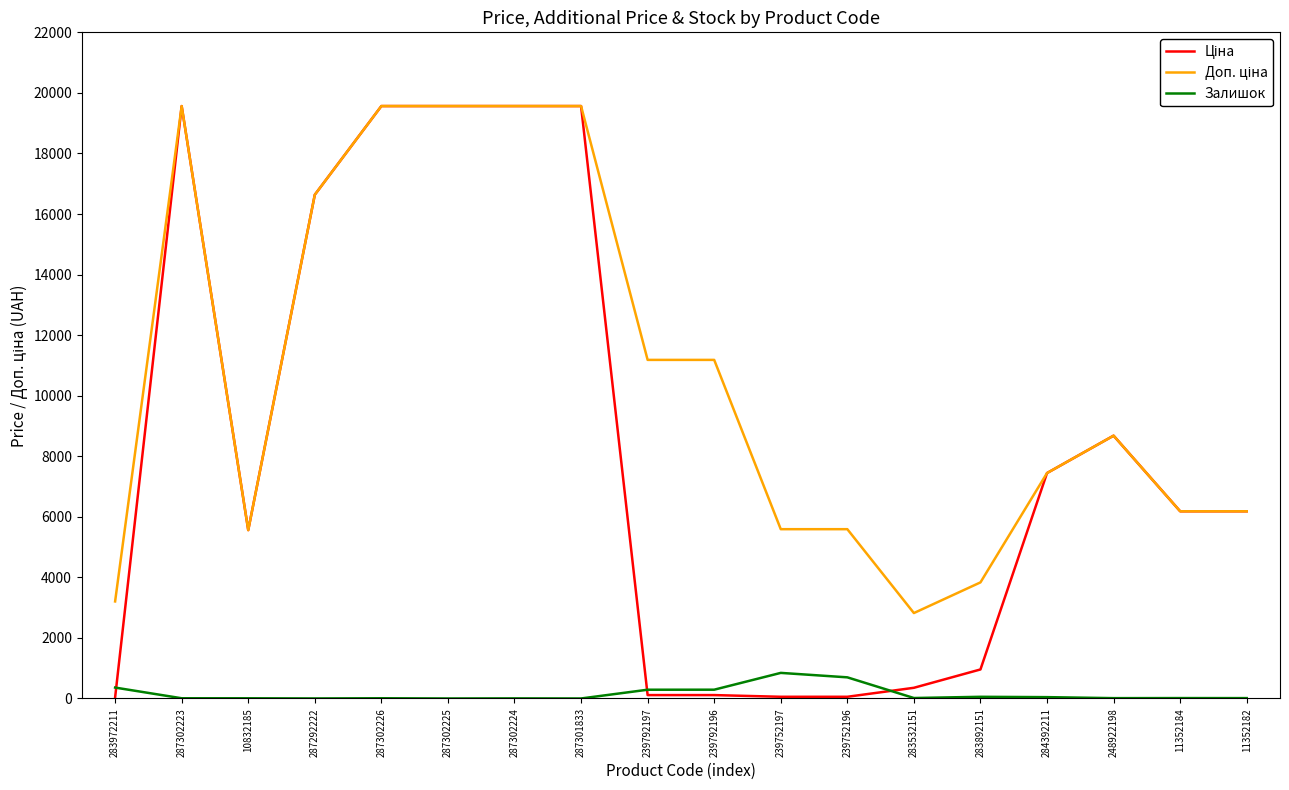

What is the spread (max minus min) of values at 287302225?

19564.9